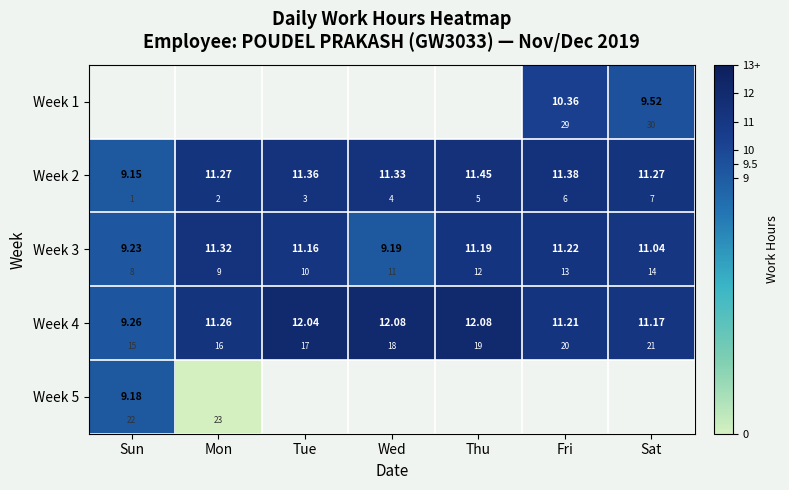

What is the maximum value shown in the chart?

12.1